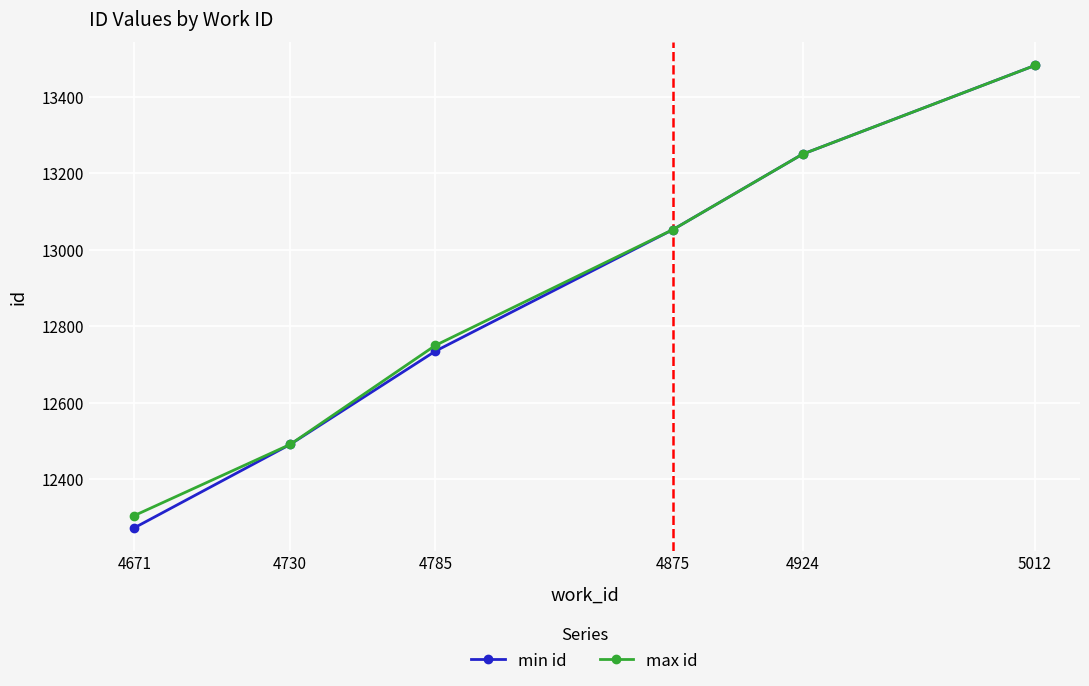

Is the value of min id at 4785 greater than the value of max id at 4875?

No